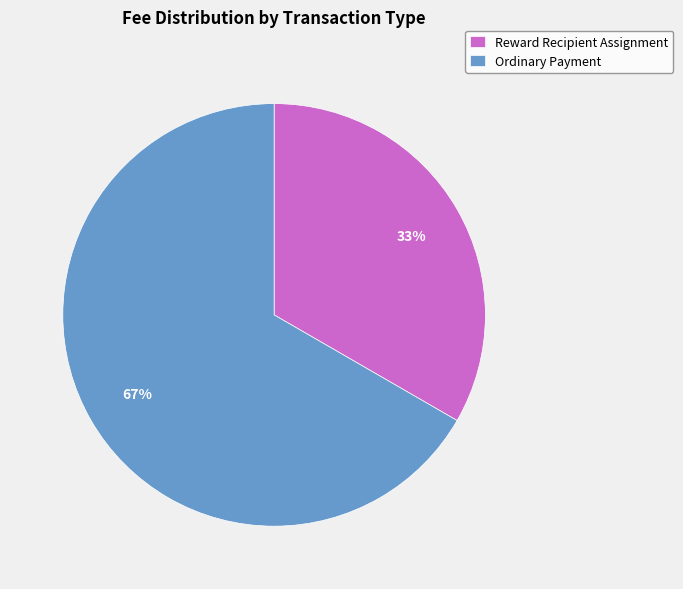

To the nearest percent, what is the combined percentage of Ordinary Payment and Reward Recipient Assignment?

100%